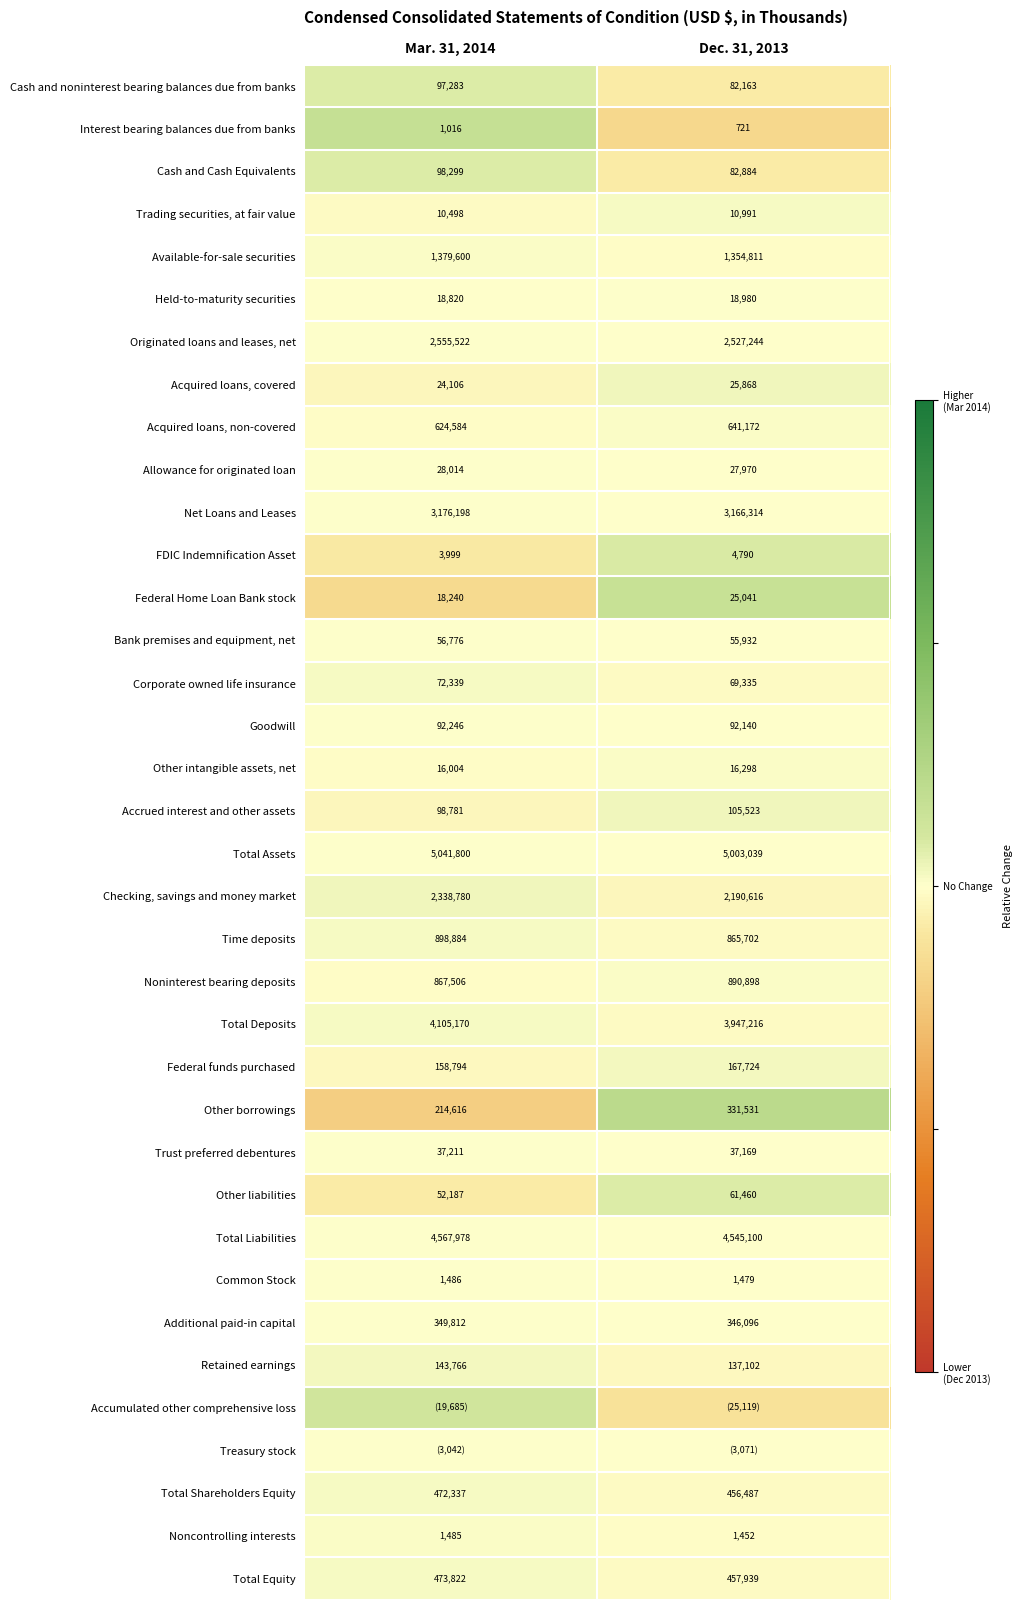

At which label does Time deposits reach its peak?

Mar. 31, 2014